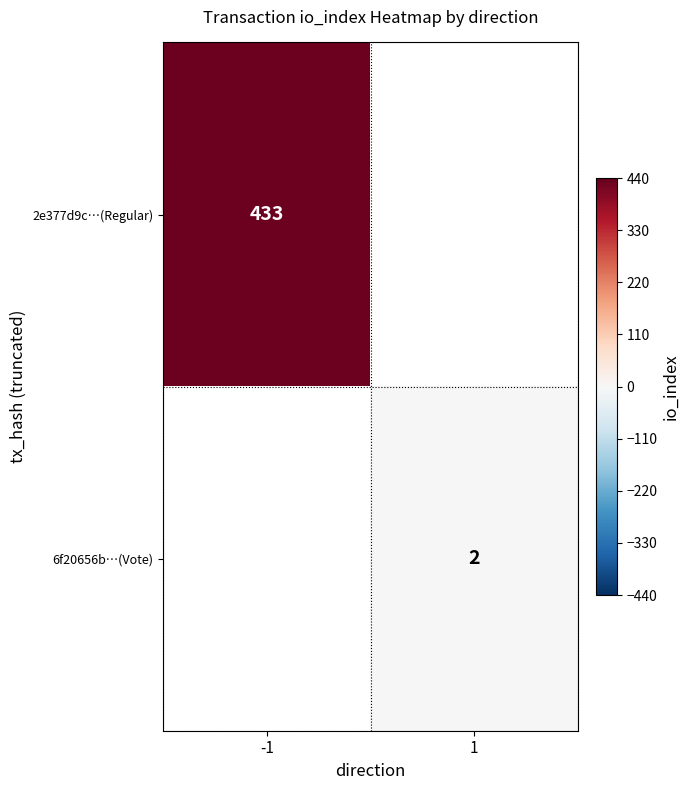

The 6f20656b…(Vote) series shows 2 at 1. True or false?

True